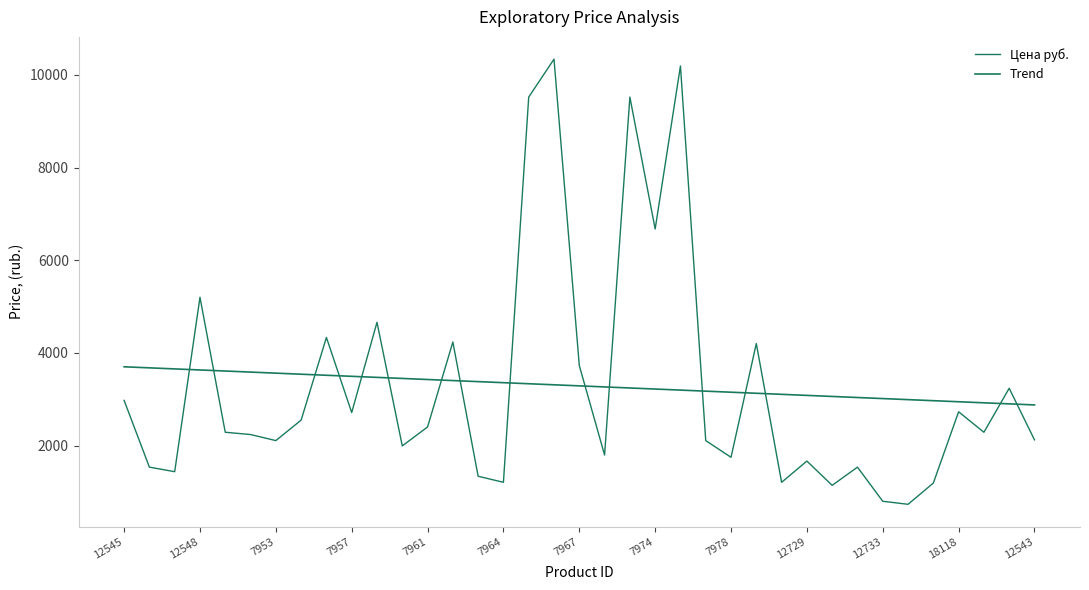

Is it true that the value at 7971 is 1799.5?

True